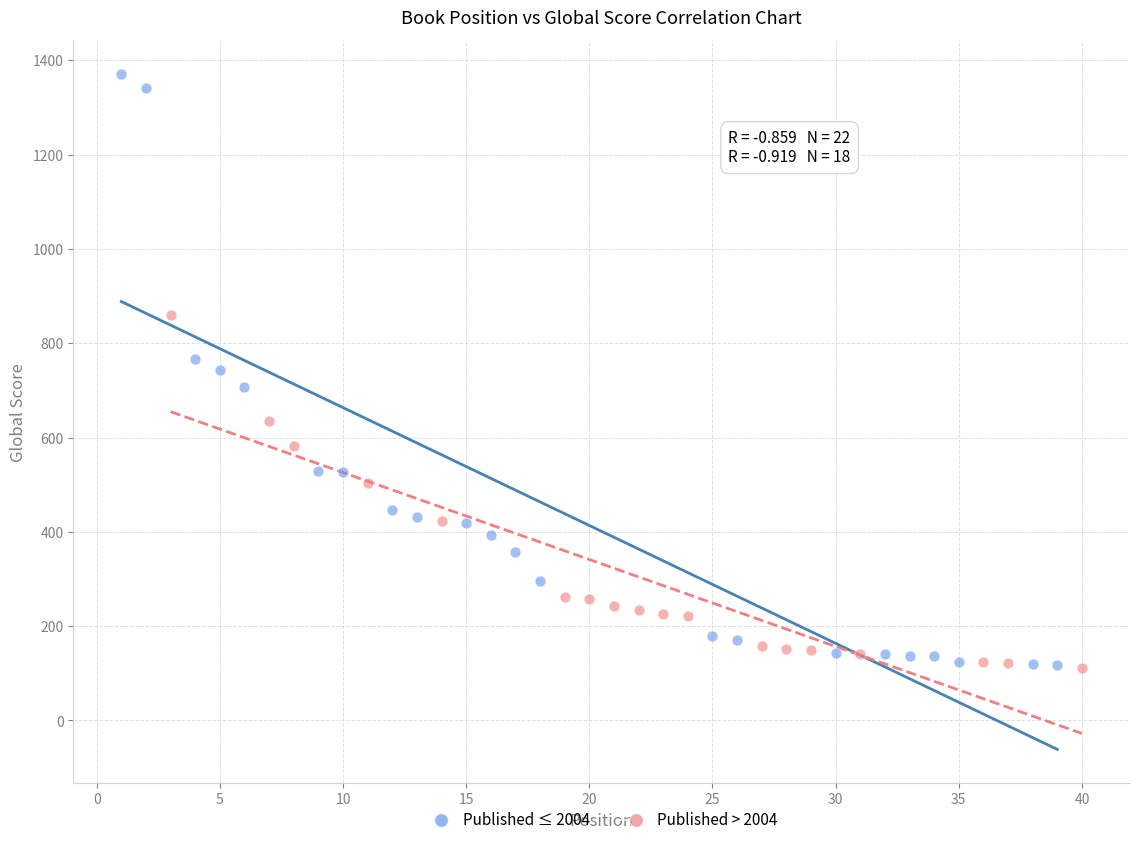

Which series reaches the maximum Y coordinate?

Published ≤ 2004